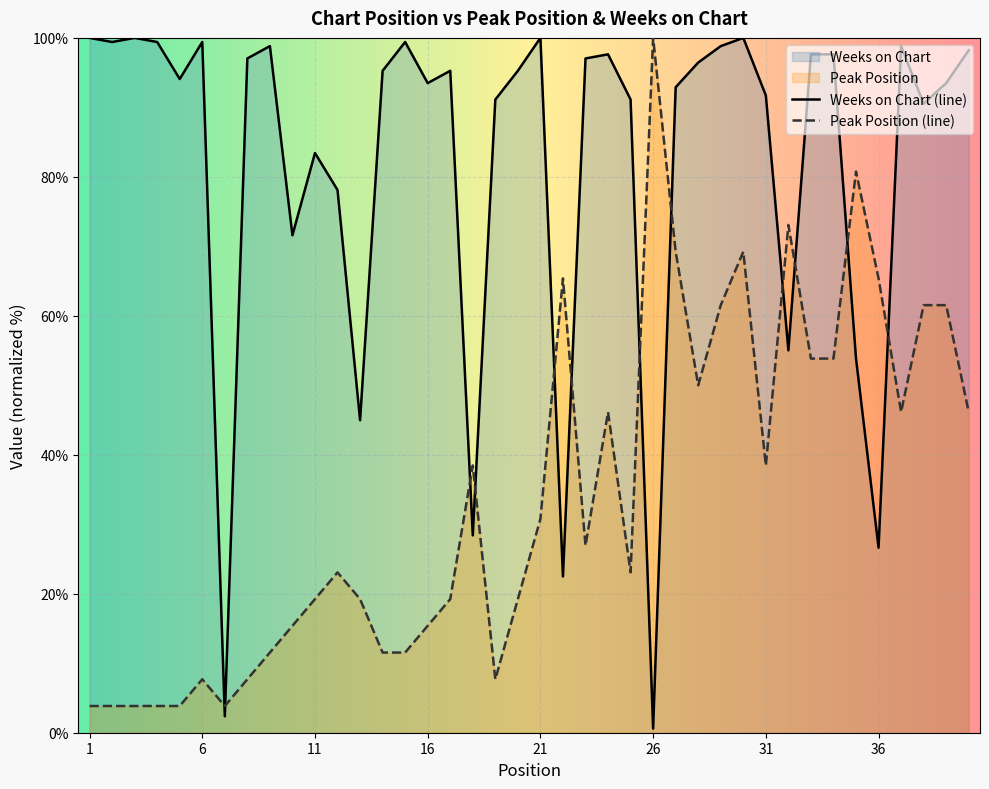

At which category is the sum across all series the highest?

30